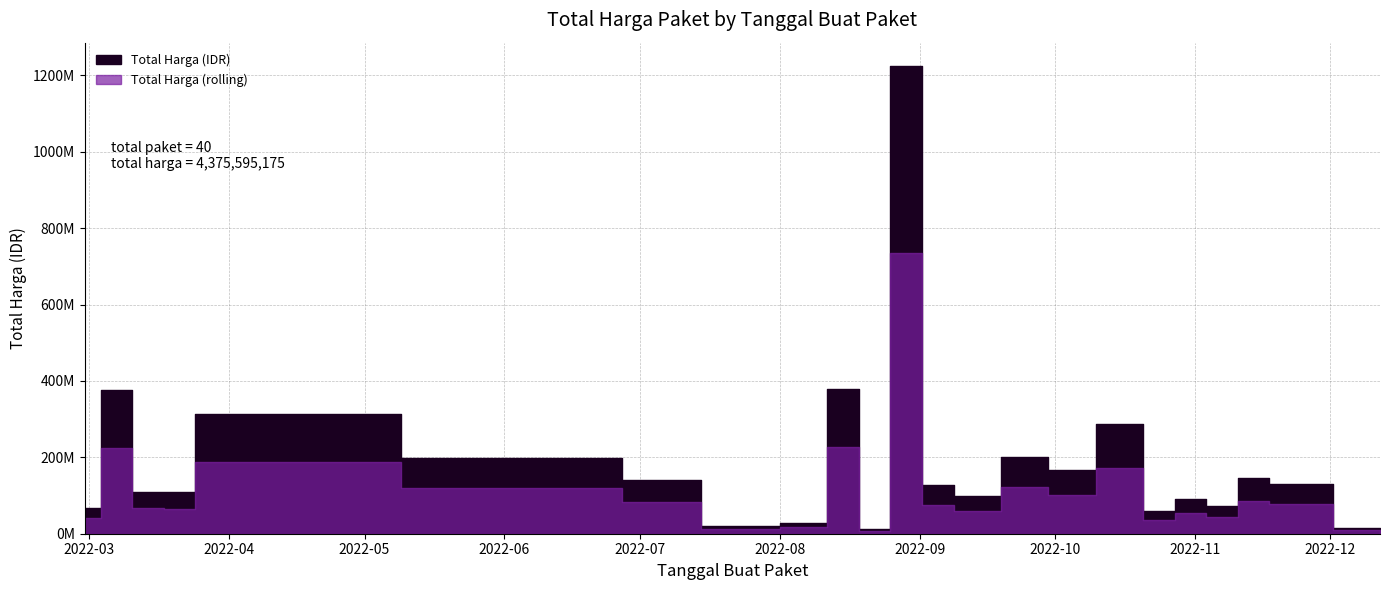

How many data points does each series have?

40